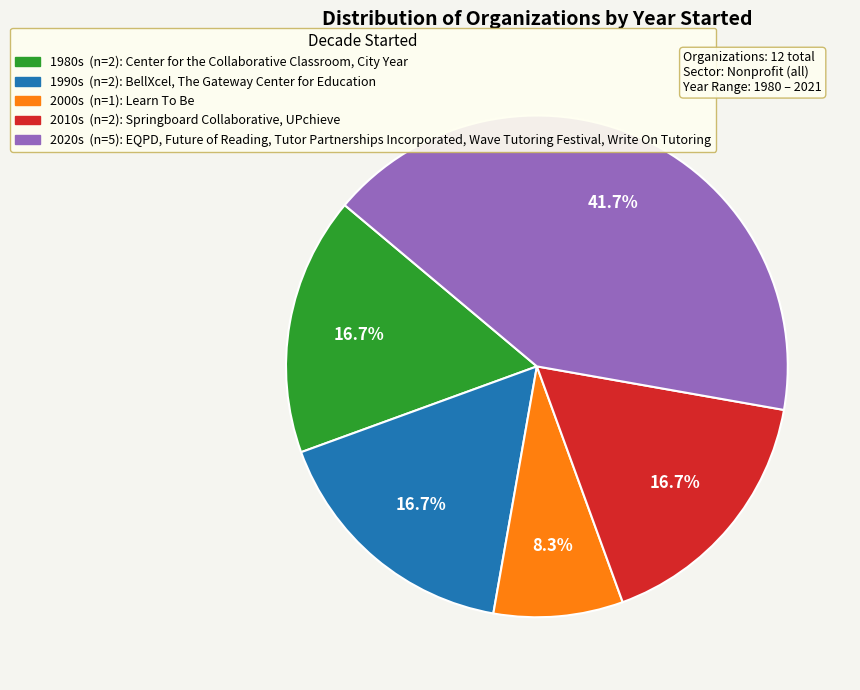

Is there any slice that represents more than half of the pie?

No